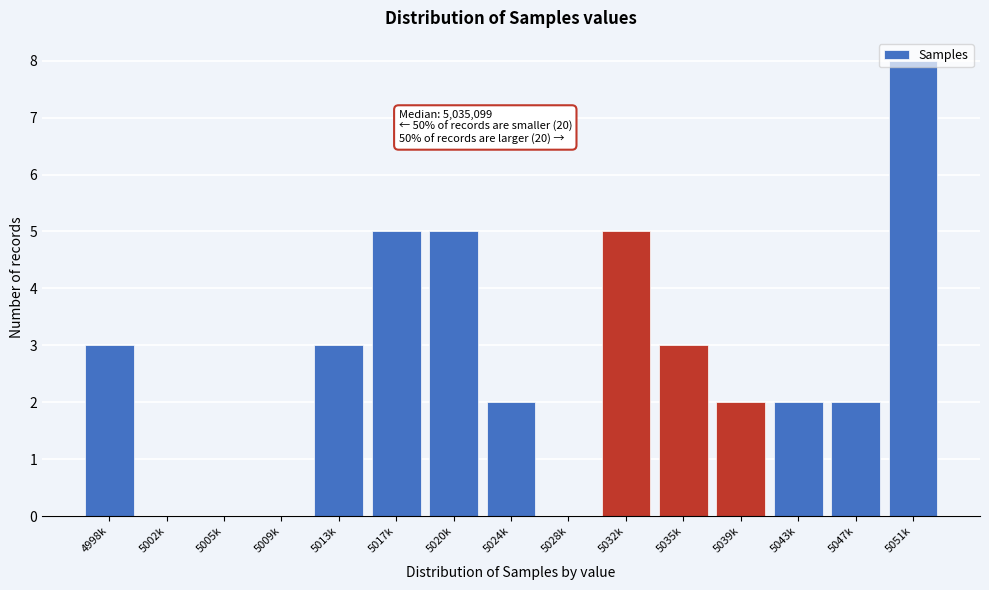

What is the greatest value displayed?

8